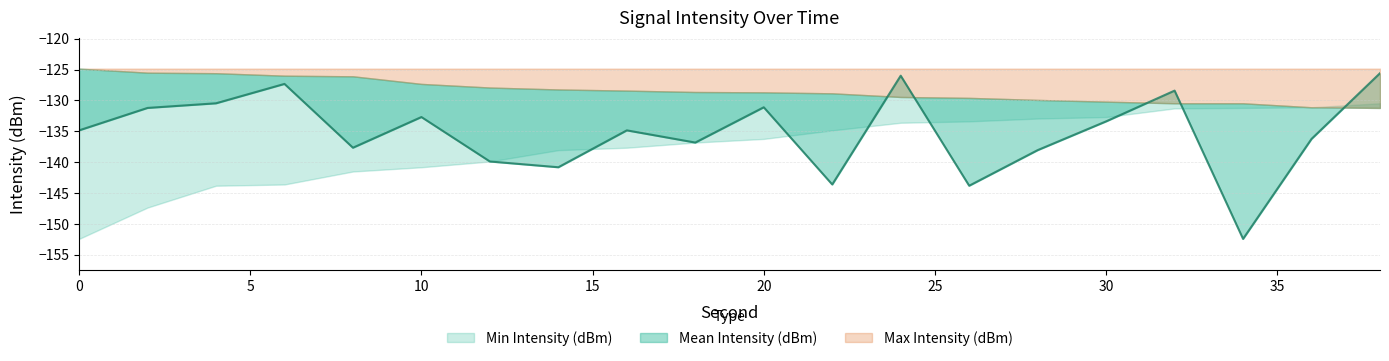

Where is Mean Intensity (dBm) nearest to the value -139?

12